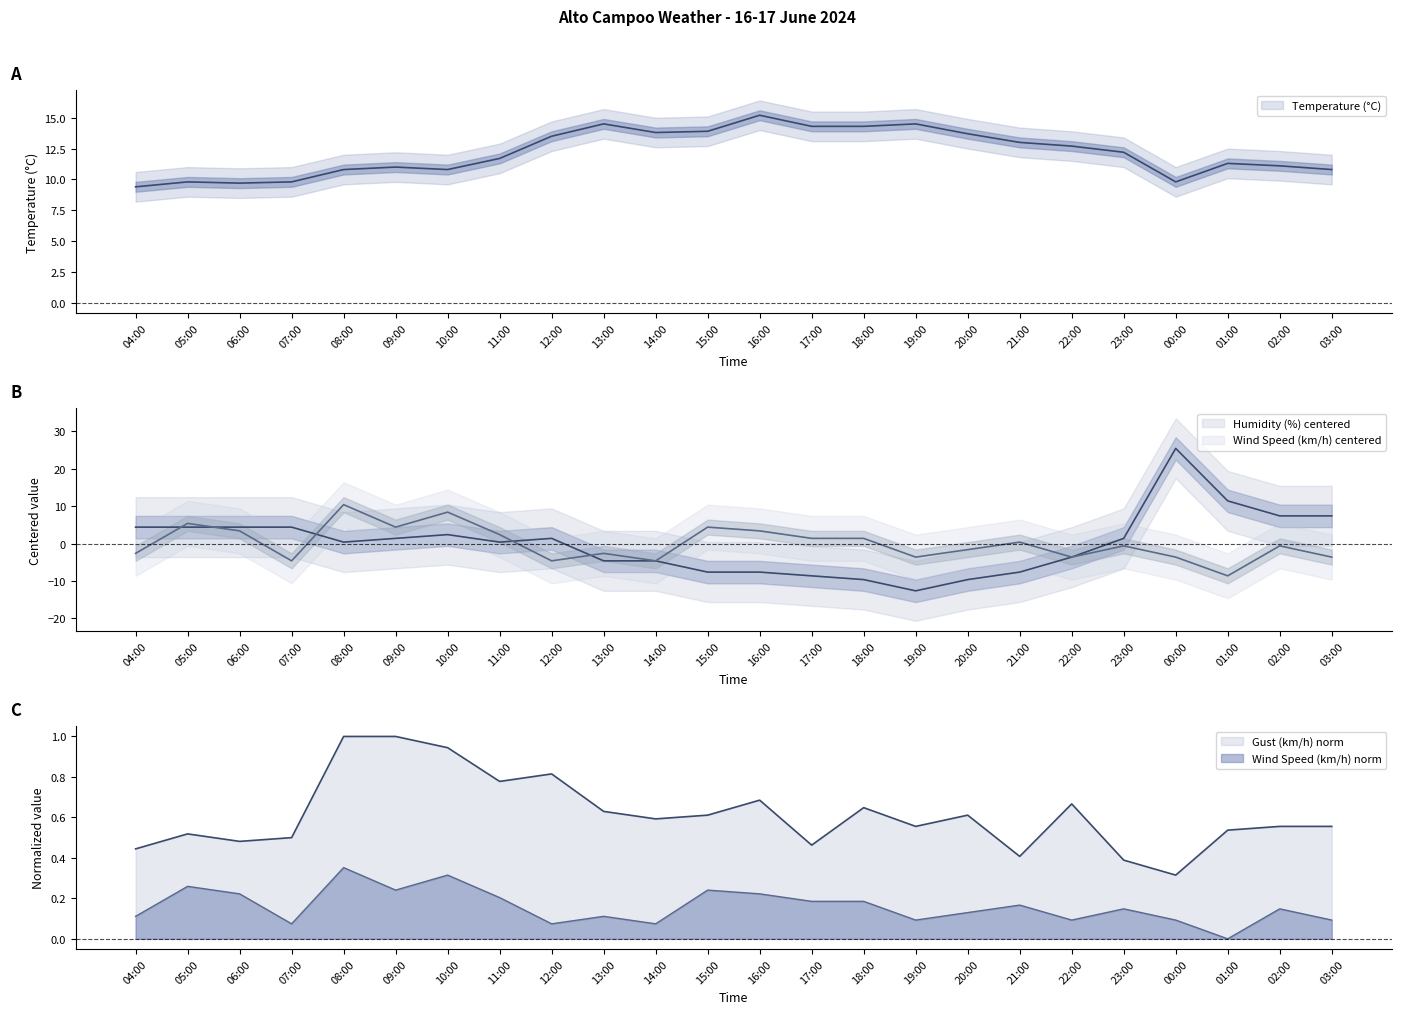

What is the difference between the second highest and minimum values in the Wind Speed (km/h) series?

17.0